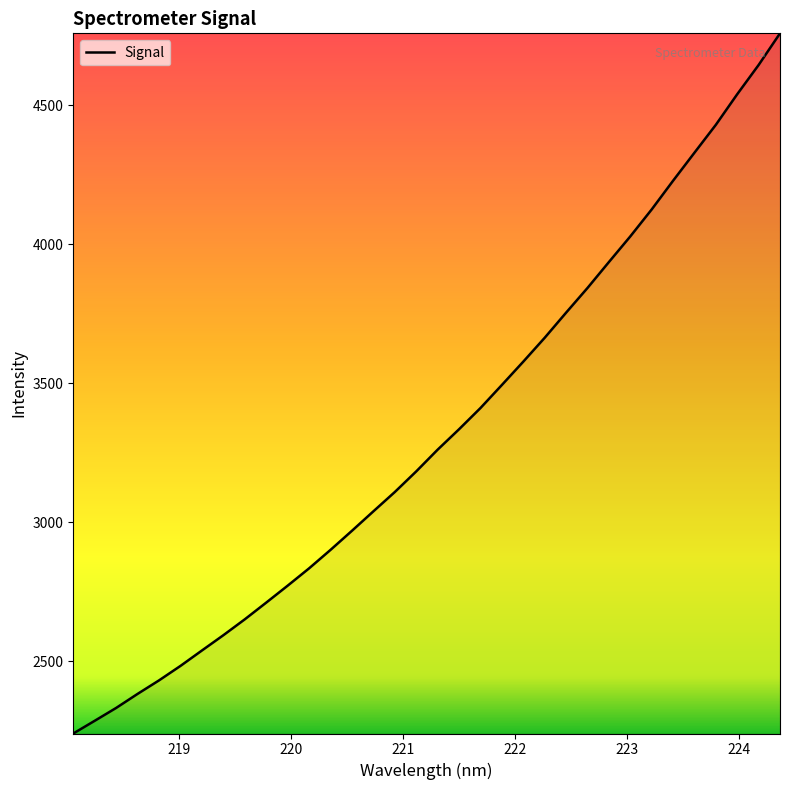

What is the greatest value displayed?

4759.3